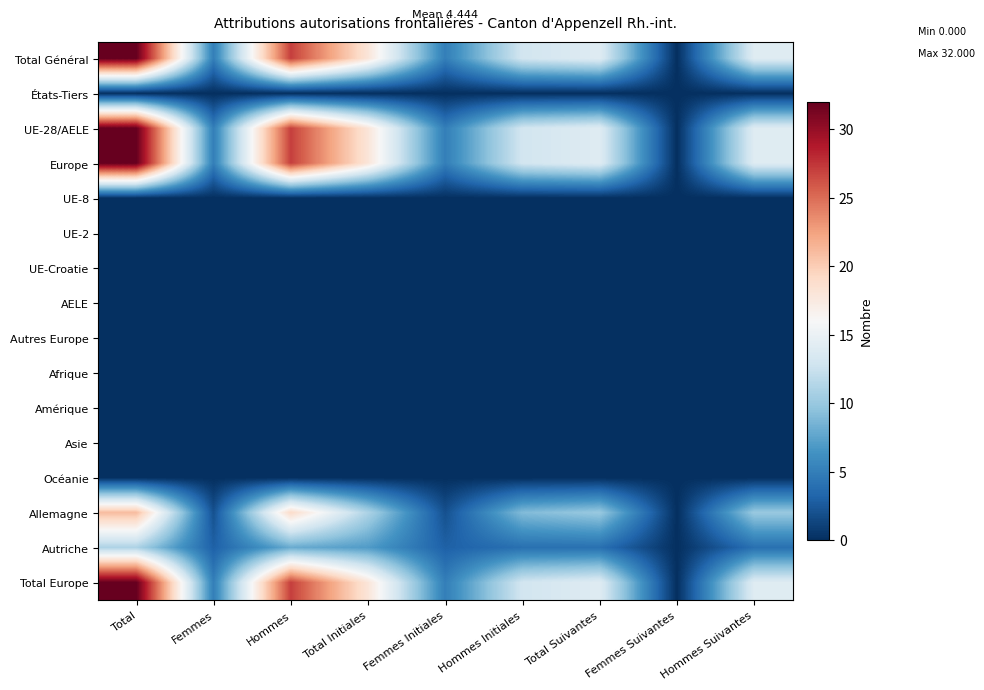

Reading right to left, extract all data points from this chart.

Total Général: Hommes Suivantes=14	Femmes Suivantes=0	Total Suivantes=14	Hommes Initiales=13	Femmes Initiales=5	Total Initiales=18	Hommes=27	Femmes=5	Total=32
États-Tiers: Hommes Suivantes=0	Femmes Suivantes=0	Total Suivantes=0	Hommes Initiales=0	Femmes Initiales=0	Total Initiales=0	Hommes=0	Femmes=0	Total=0
UE-28/AELE: Hommes Suivantes=14	Femmes Suivantes=0	Total Suivantes=14	Hommes Initiales=13	Femmes Initiales=5	Total Initiales=18	Hommes=27	Femmes=5	Total=32
Europe: Hommes Suivantes=14	Femmes Suivantes=0	Total Suivantes=14	Hommes Initiales=13	Femmes Initiales=5	Total Initiales=18	Hommes=27	Femmes=5	Total=32
UE-8: Hommes Suivantes=0	Femmes Suivantes=0	Total Suivantes=0	Hommes Initiales=0	Femmes Initiales=0	Total Initiales=0	Hommes=0	Femmes=0	Total=0
UE-2: Hommes Suivantes=0	Femmes Suivantes=0	Total Suivantes=0	Hommes Initiales=0	Femmes Initiales=0	Total Initiales=0	Hommes=0	Femmes=0	Total=0
UE-Croatie: Hommes Suivantes=0	Femmes Suivantes=0	Total Suivantes=0	Hommes Initiales=0	Femmes Initiales=0	Total Initiales=0	Hommes=0	Femmes=0	Total=0
AELE: Hommes Suivantes=0	Femmes Suivantes=0	Total Suivantes=0	Hommes Initiales=0	Femmes Initiales=0	Total Initiales=0	Hommes=0	Femmes=0	Total=0
Autres Europe: Hommes Suivantes=0	Femmes Suivantes=0	Total Suivantes=0	Hommes Initiales=0	Femmes Initiales=0	Total Initiales=0	Hommes=0	Femmes=0	Total=0
Afrique: Hommes Suivantes=0	Femmes Suivantes=0	Total Suivantes=0	Hommes Initiales=0	Femmes Initiales=0	Total Initiales=0	Hommes=0	Femmes=0	Total=0
Amérique: Hommes Suivantes=0	Femmes Suivantes=0	Total Suivantes=0	Hommes Initiales=0	Femmes Initiales=0	Total Initiales=0	Hommes=0	Femmes=0	Total=0
Asie: Hommes Suivantes=0	Femmes Suivantes=0	Total Suivantes=0	Hommes Initiales=0	Femmes Initiales=0	Total Initiales=0	Hommes=0	Femmes=0	Total=0
Océanie: Hommes Suivantes=0	Femmes Suivantes=0	Total Suivantes=0	Hommes Initiales=0	Femmes Initiales=0	Total Initiales=0	Hommes=0	Femmes=0	Total=0
Allemagne: Hommes Suivantes=10	Femmes Suivantes=0	Total Suivantes=10	Hommes Initiales=9	Femmes Initiales=2	Total Initiales=11	Hommes=19	Femmes=2	Total=21
Autriche: Hommes Suivantes=4	Femmes Suivantes=0	Total Suivantes=4	Hommes Initiales=4	Femmes Initiales=3	Total Initiales=7	Hommes=8	Femmes=3	Total=11
Total Europe: Hommes Suivantes=14	Femmes Suivantes=0	Total Suivantes=14	Hommes Initiales=13	Femmes Initiales=5	Total Initiales=18	Hommes=27	Femmes=5	Total=32